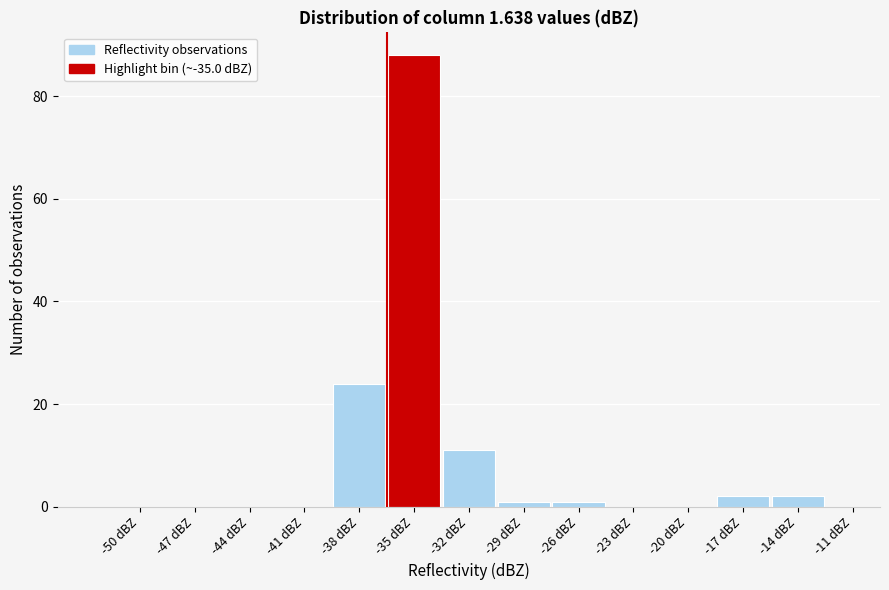

Reading left to right, list all the values displayed in this chart.

-50 dBZ=0	-47 dBZ=0	-44 dBZ=0	-41 dBZ=0	-38 dBZ=24	-35 dBZ=88	-32 dBZ=11	-29 dBZ=1	-26 dBZ=1	-23 dBZ=0	-20 dBZ=0	-17 dBZ=2	-14 dBZ=2	-11 dBZ=0